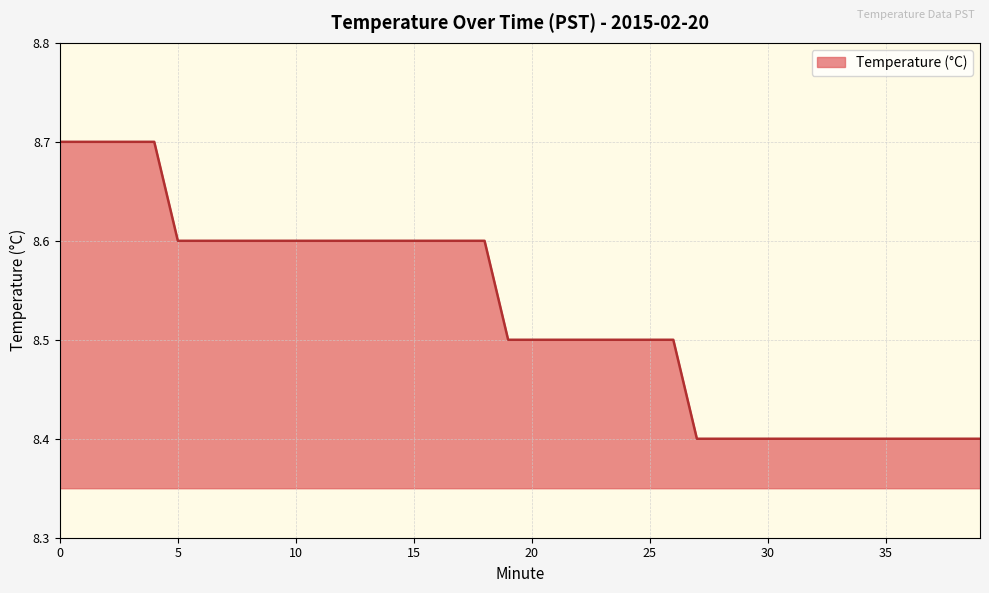

What is the difference between the maximum and minimum values?

0.3